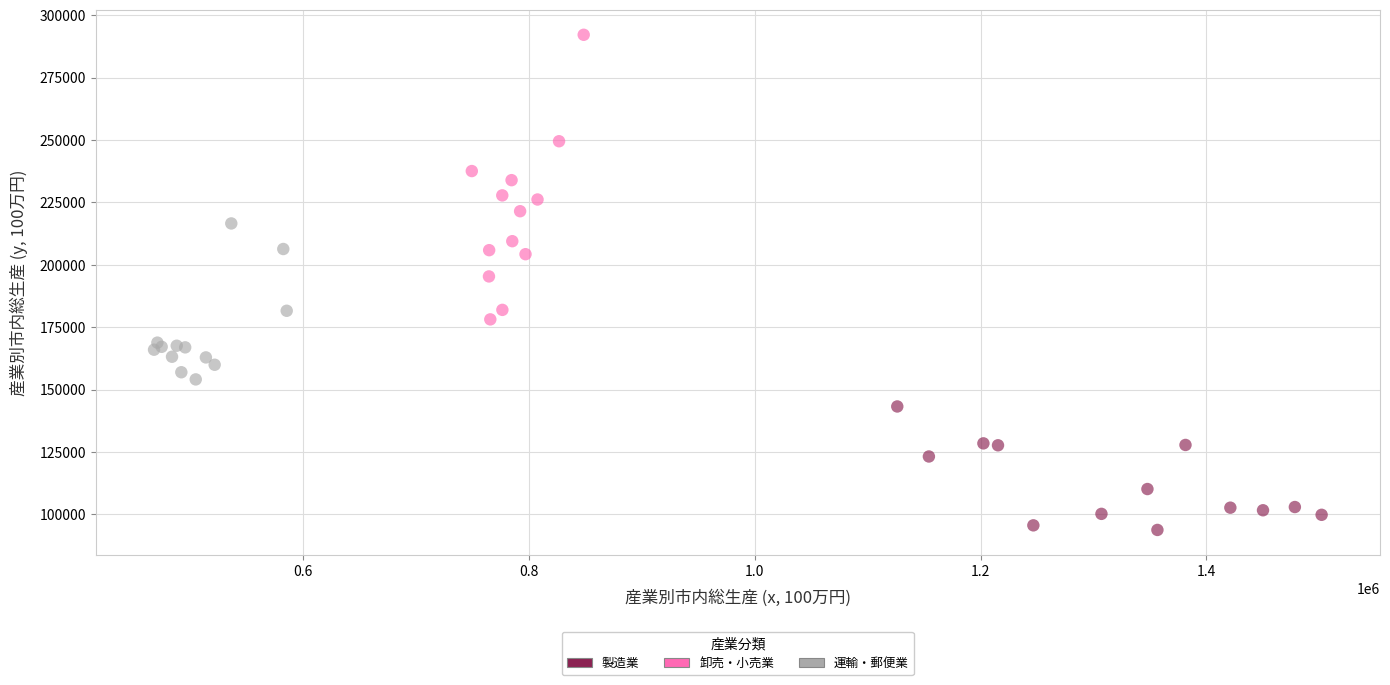

Which series has the widest spread of Y values?

卸売・小売業